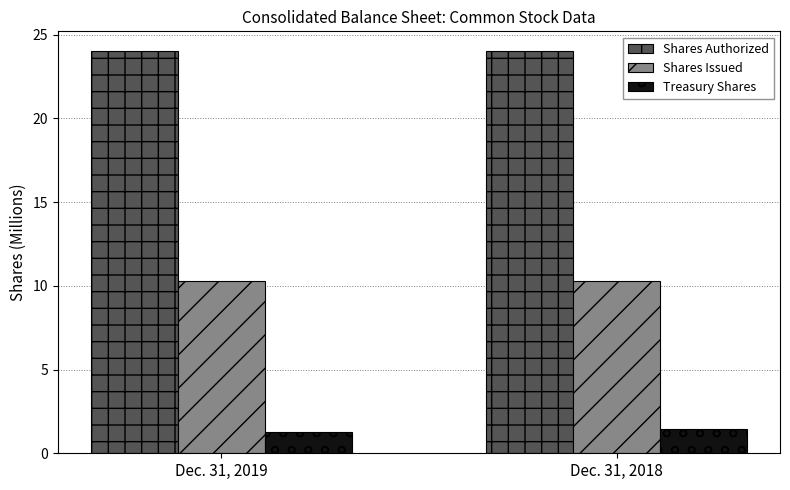

What is the lowest value of the Shares Authorized series?

24.0